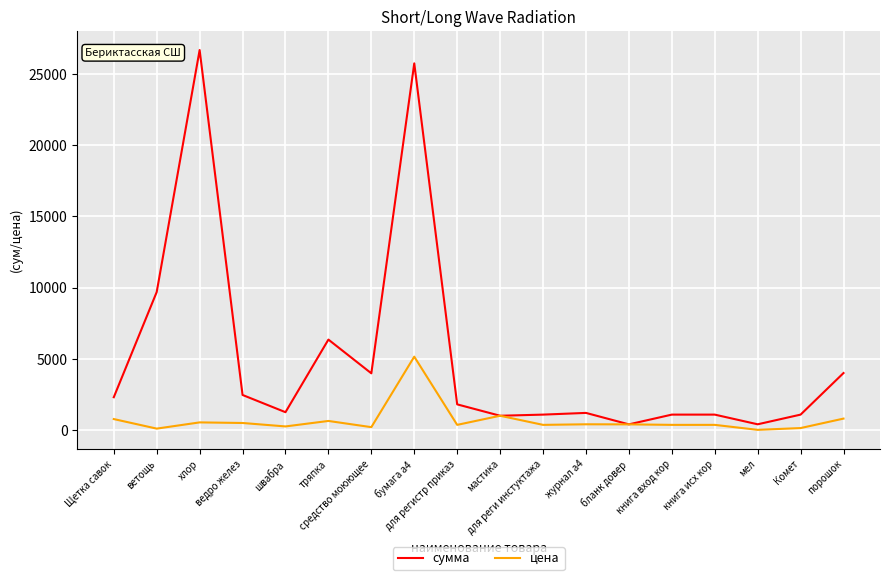

Which series changed the most between ведро желез and мастика?

сумма